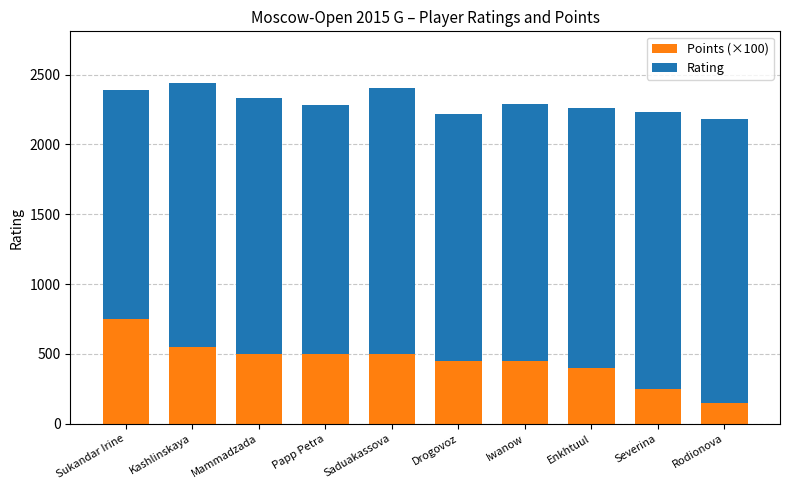

The Points (×100) series shows 500 at Papp Petra. True or false?

True